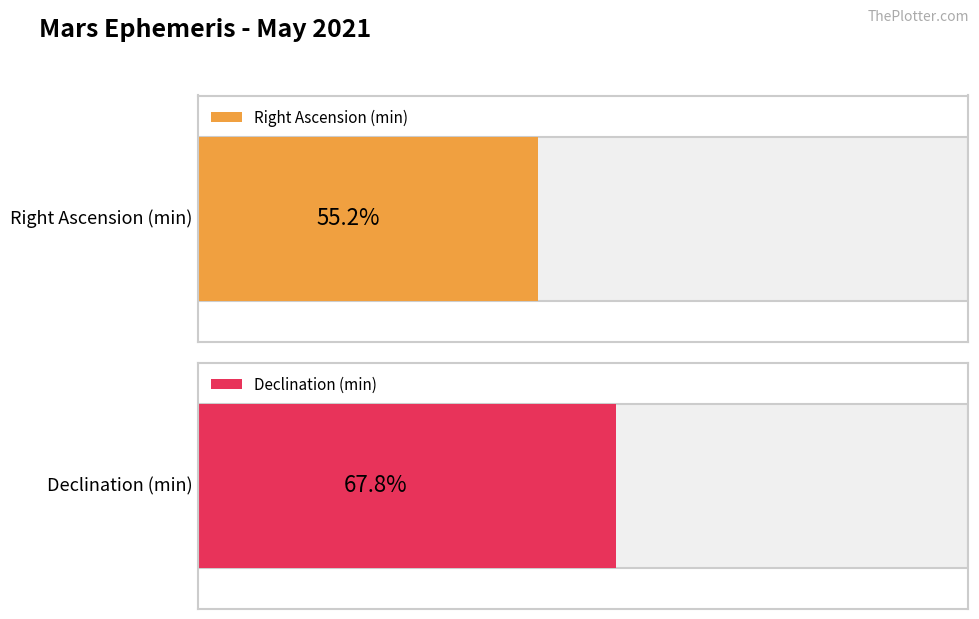

Which series has the widest spread of values?

Declination (min)